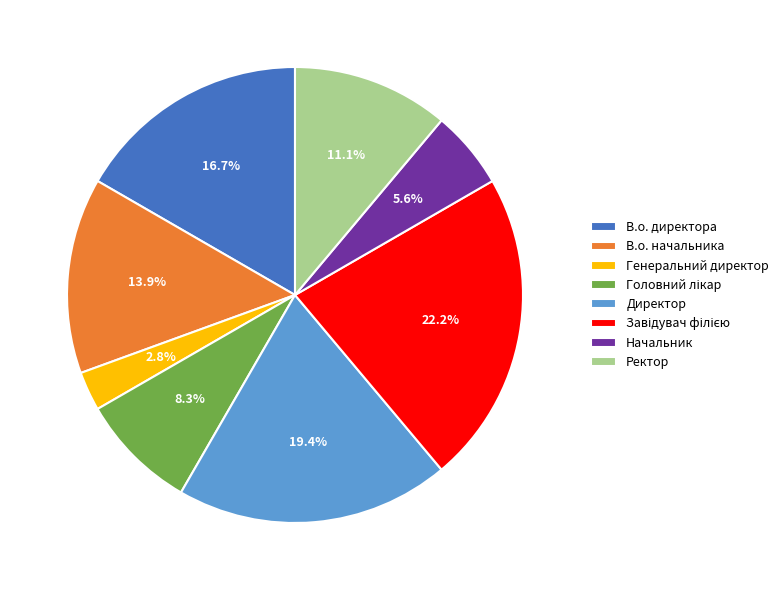

Which slice is the smallest?

Генеральний директор